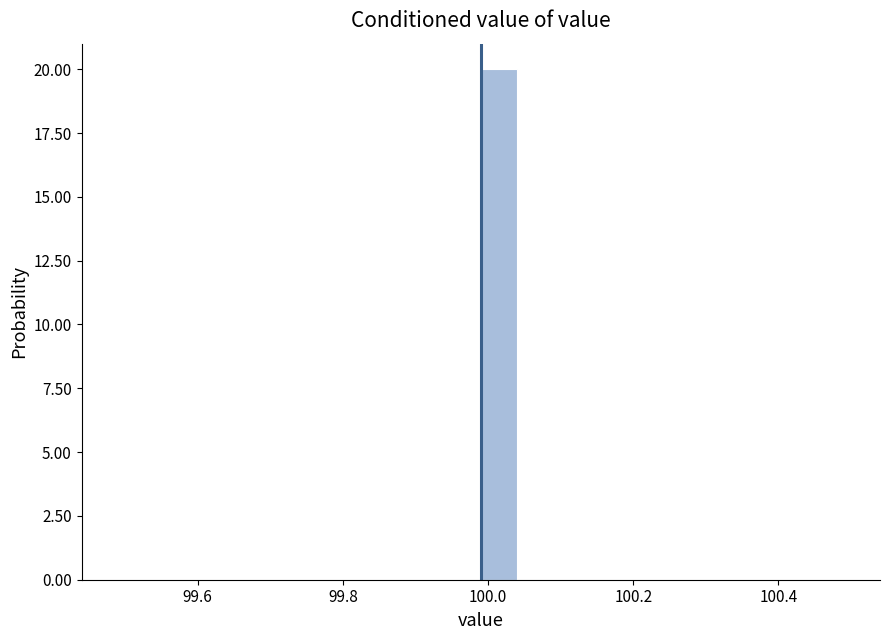

Read against the x-axis, roughly where is the centre of the tallest bar?

100.02